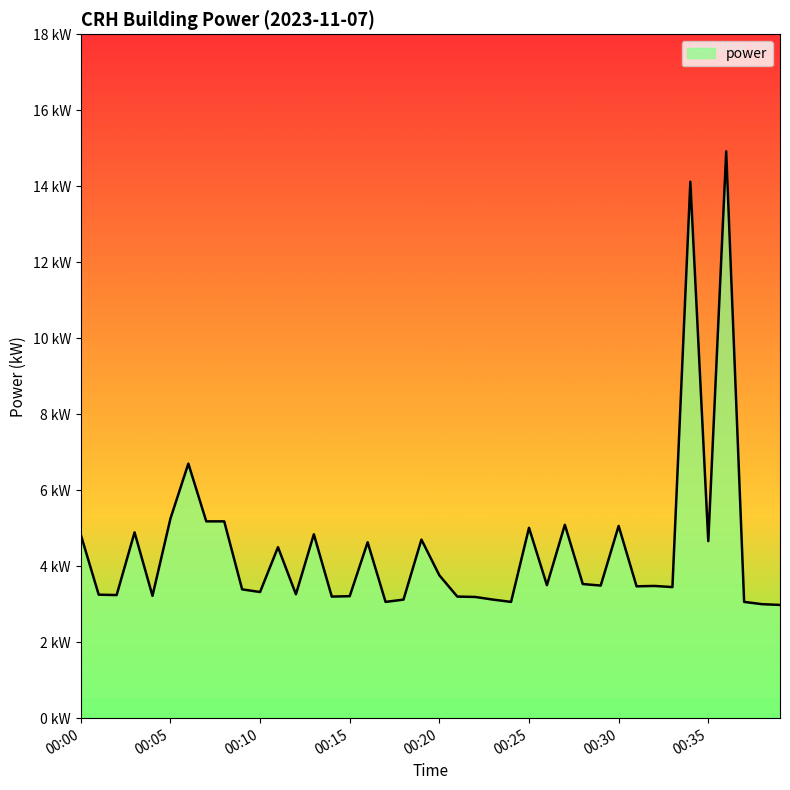

Does the chart have visible grid lines?

No